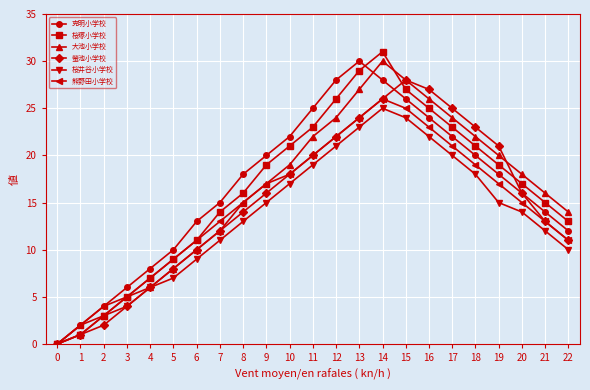

At which label does 熊野田小学校 reach its peak?

14